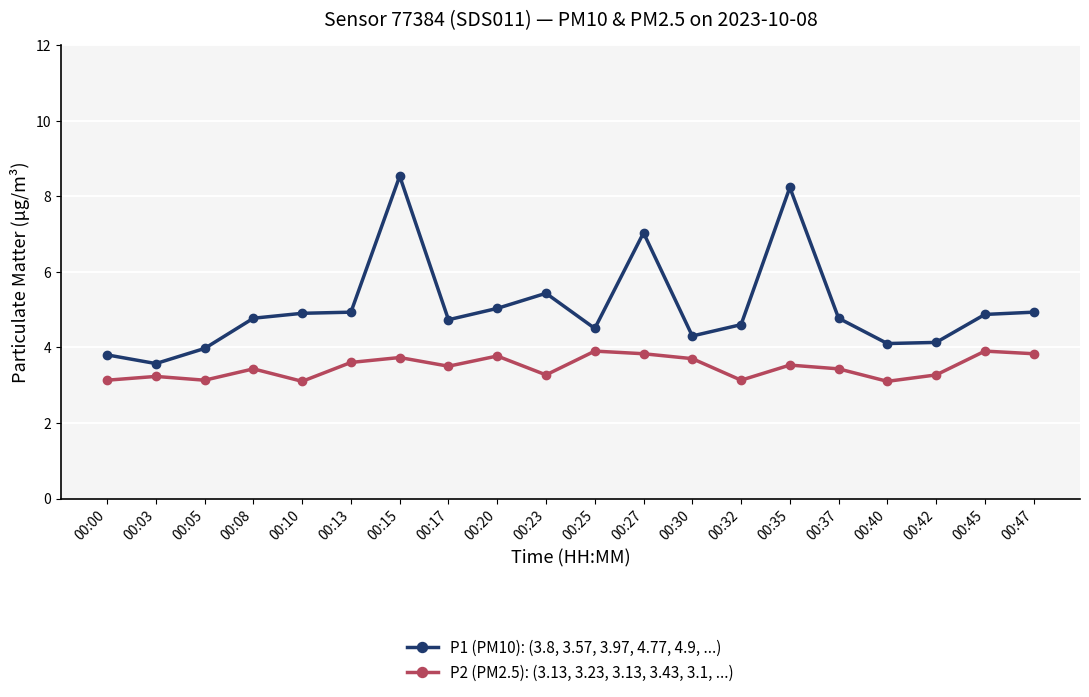

What are all the series names shown in the legend?

P1 (PM10): (3.8, 3.57, 3.97, 4.77, 4.9, ...), P2 (PM2.5): (3.13, 3.23, 3.13, 3.43, 3.1, ...)